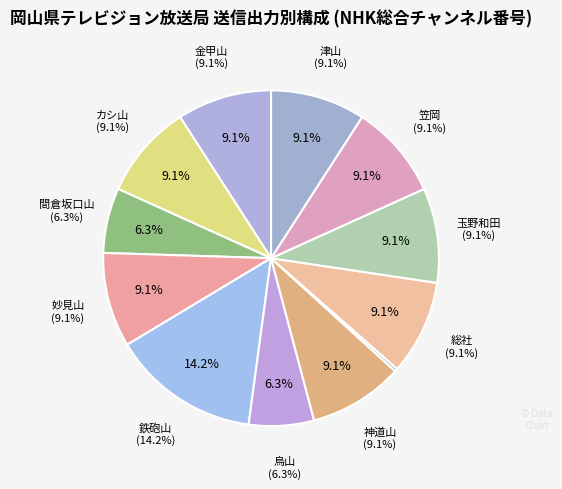

Does 玉野和田 represent more than half of the total?

No